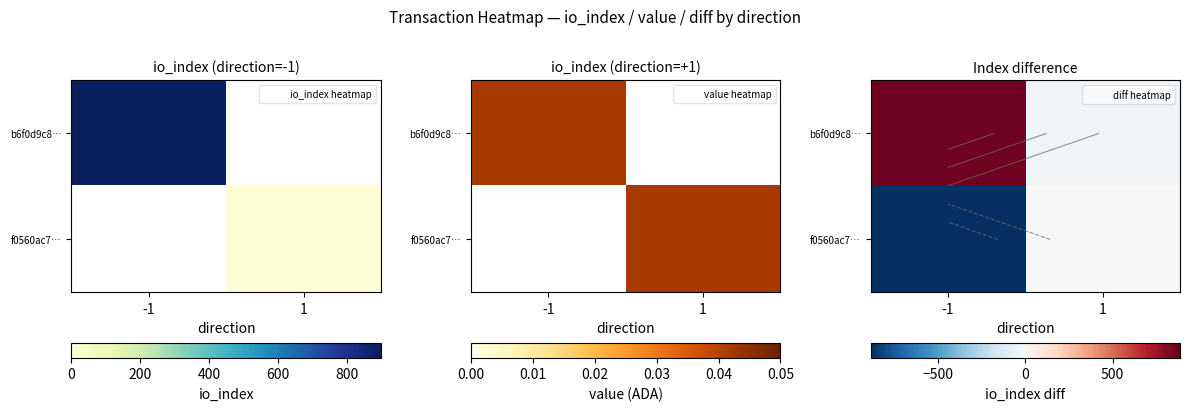

Rank the series at 1 from highest to lowest value.

f0560ac7…, b6f0d9c8…